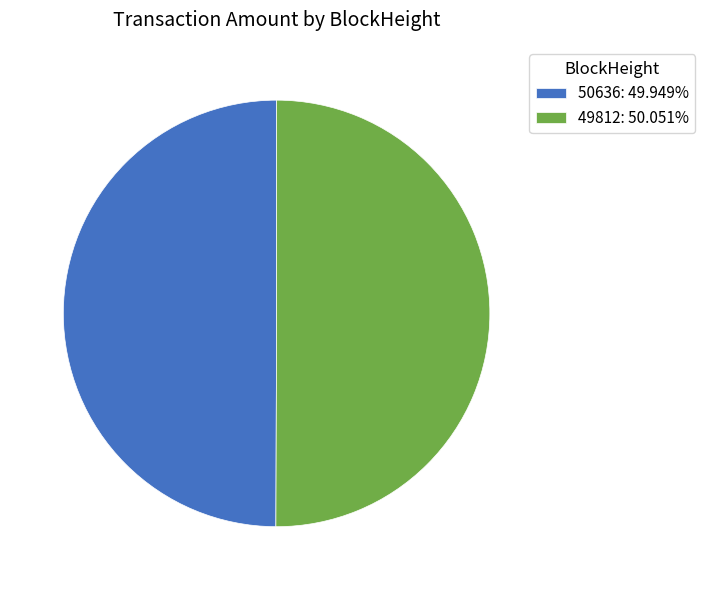

What is the ratio of the value at 49812: 50.051% to the value at 50636: 49.949%?

1.0